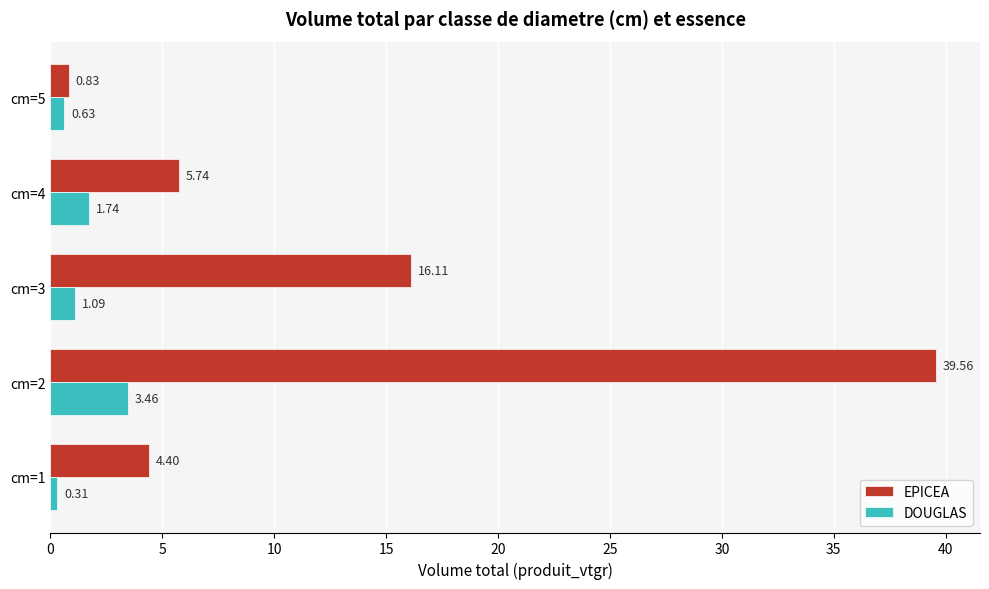

What is the difference between the maximum and minimum values in the EPICEA series?

38.7